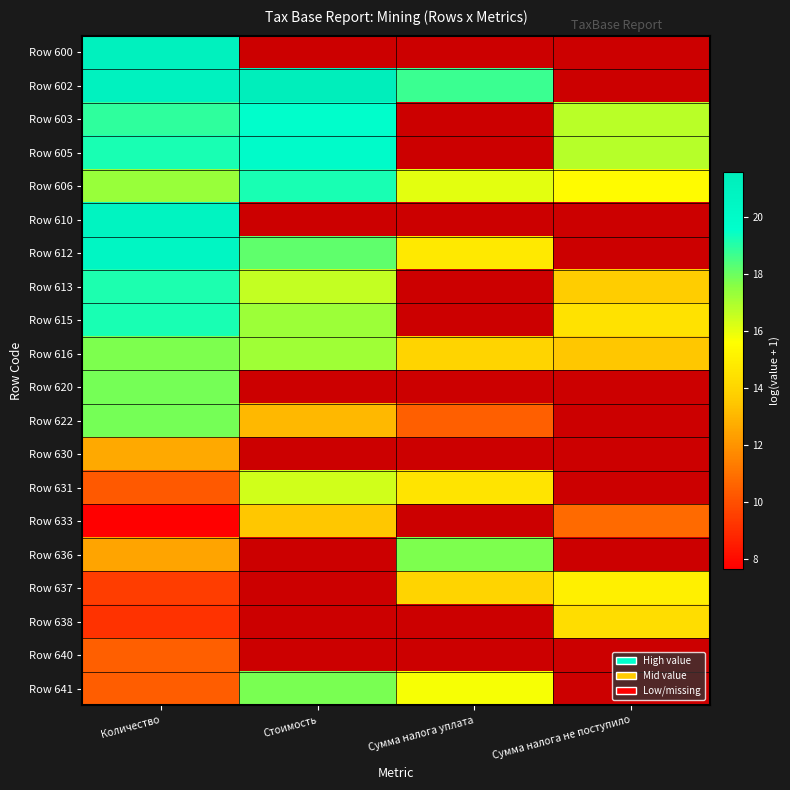

What is the spread (max minus min) of values at Количество?

13.4